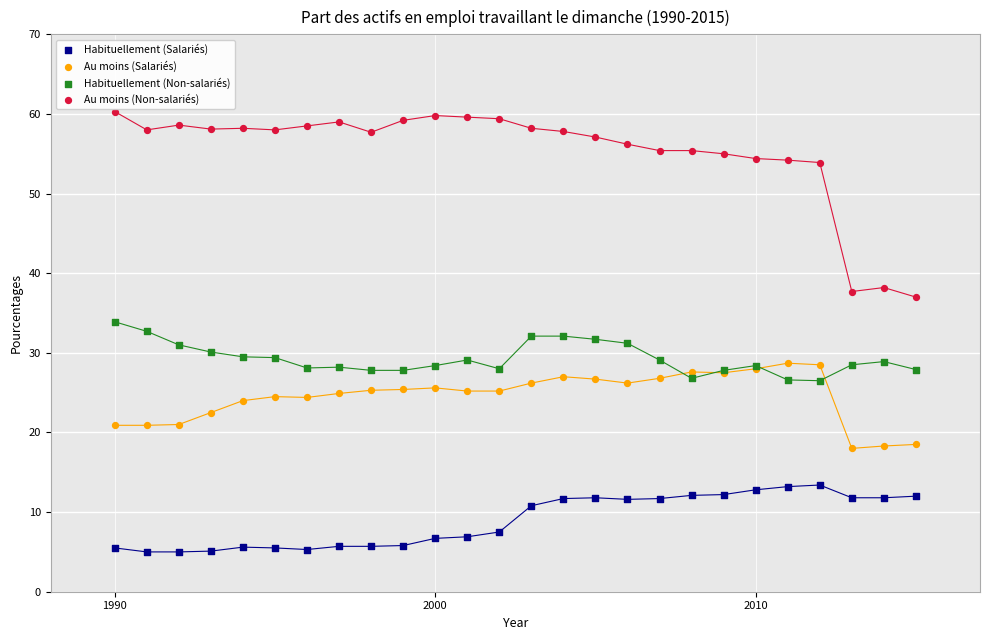

Which series has the widest spread of Y values?

Au moins (Non-salariés)